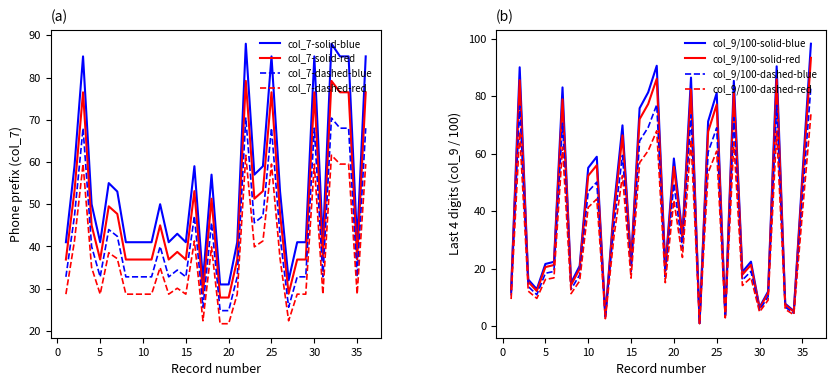

What is the highest value of the col_9 (Series1-dashed) series?

83.5